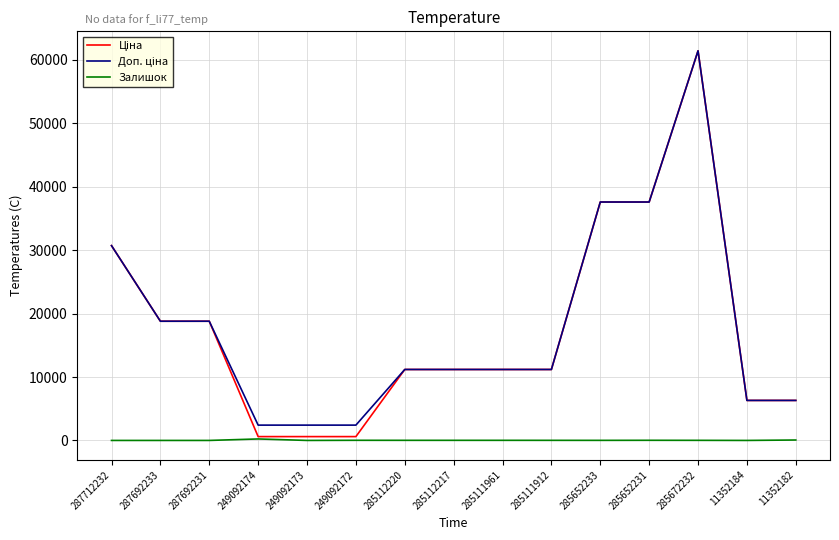

What is the approximate value of Залишок at 285111961?

17.0